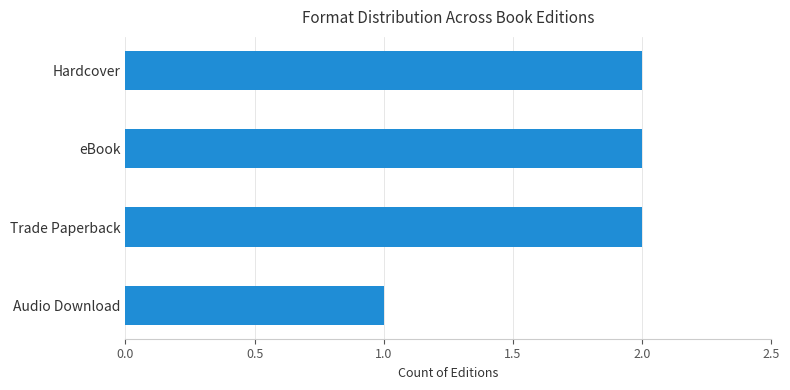

How many values are between 2 and 3?

3